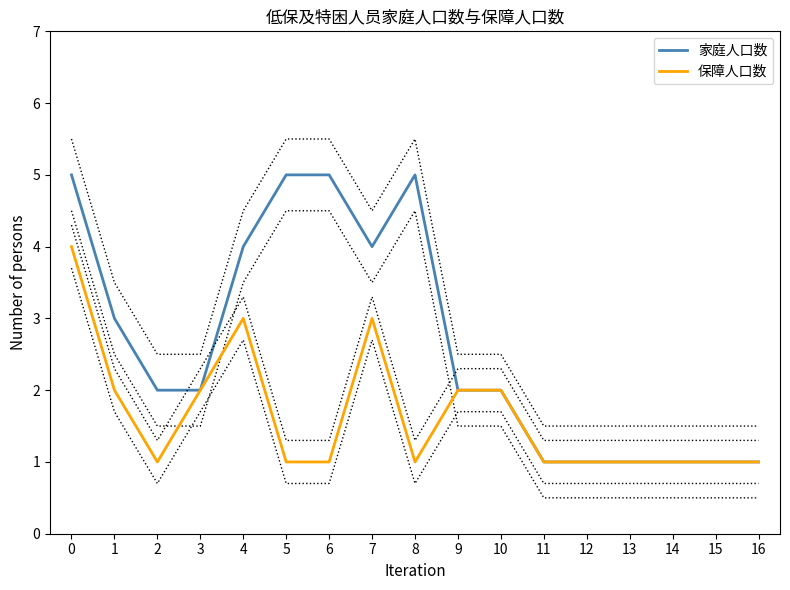

What are all the series names shown in the legend?

家庭人口数, 保障人口数